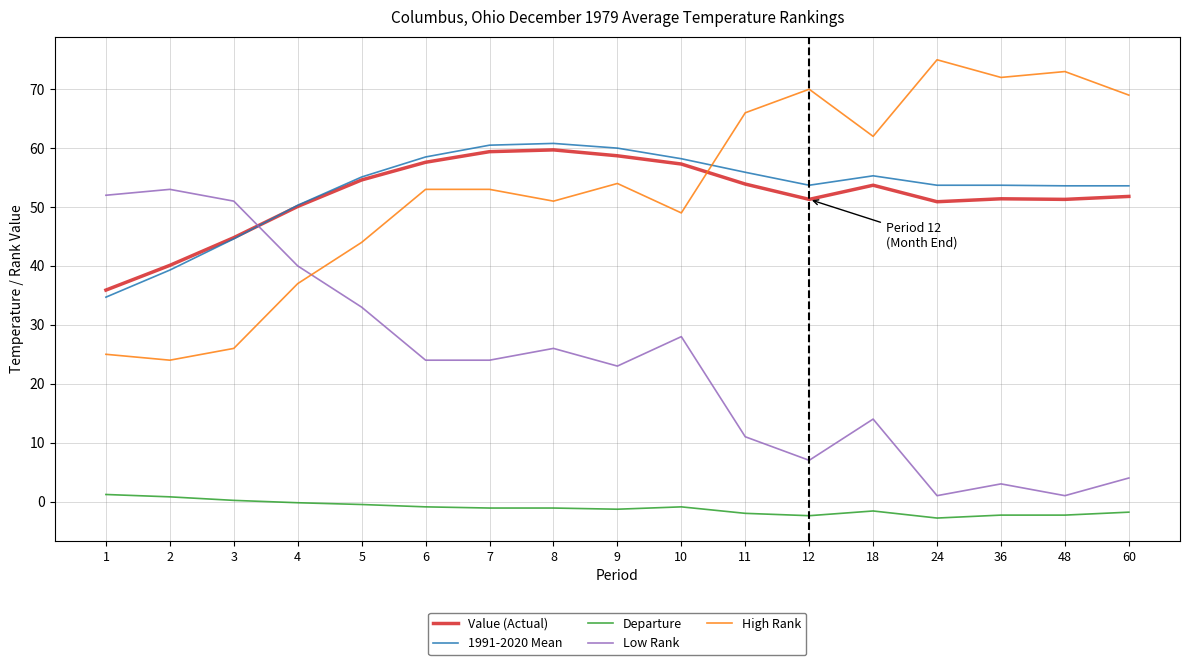

Does the chart have visible grid lines?

Yes